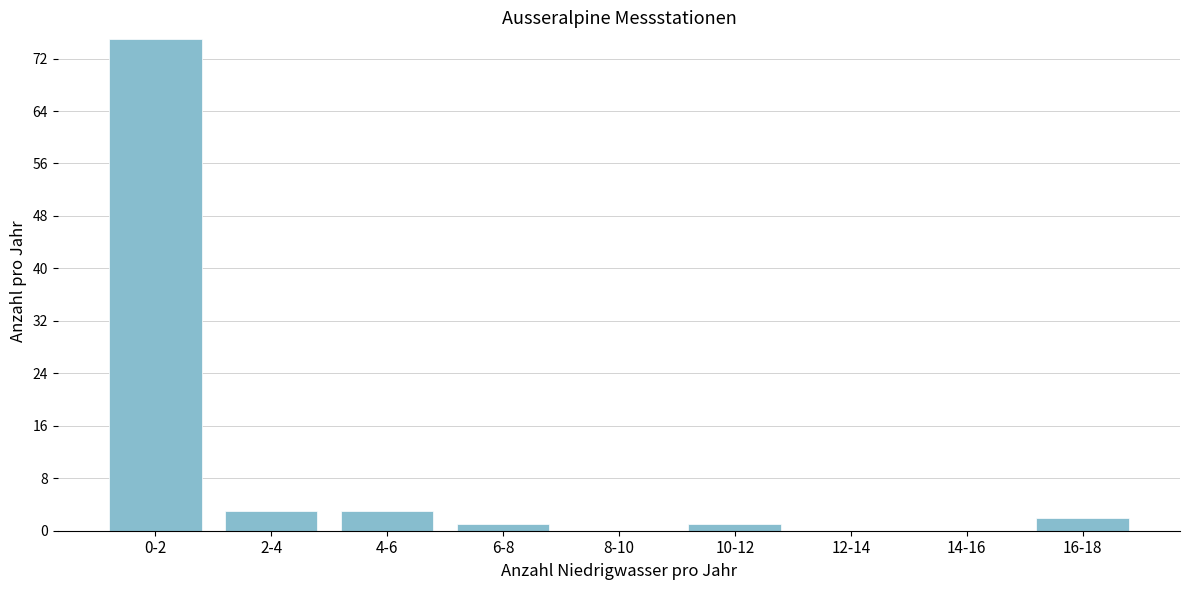

Reading left to right, transcribe all the data shown in this chart.

0-2=75	2-4=3	4-6=3	6-8=1	8-10=0	10-12=1	12-14=0	14-16=0	16-18=2